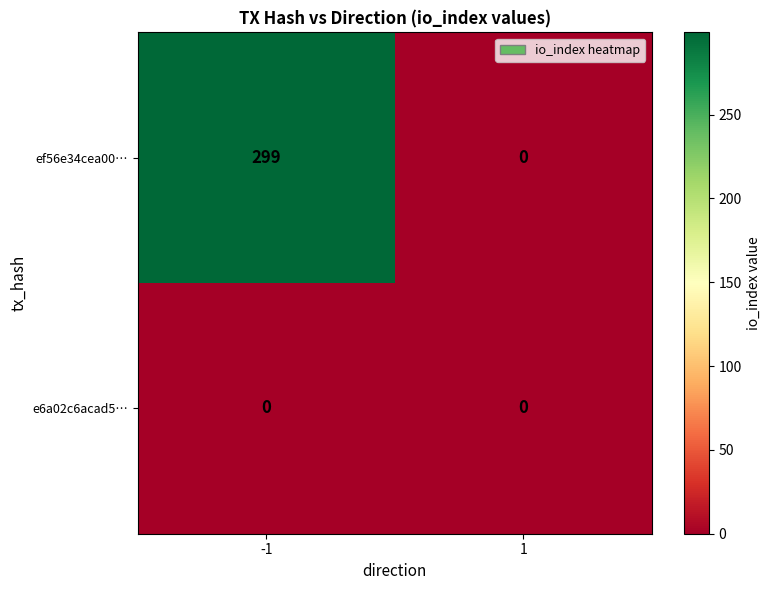

Which series changed the most between -1 and 1?

ef56e34cea00…